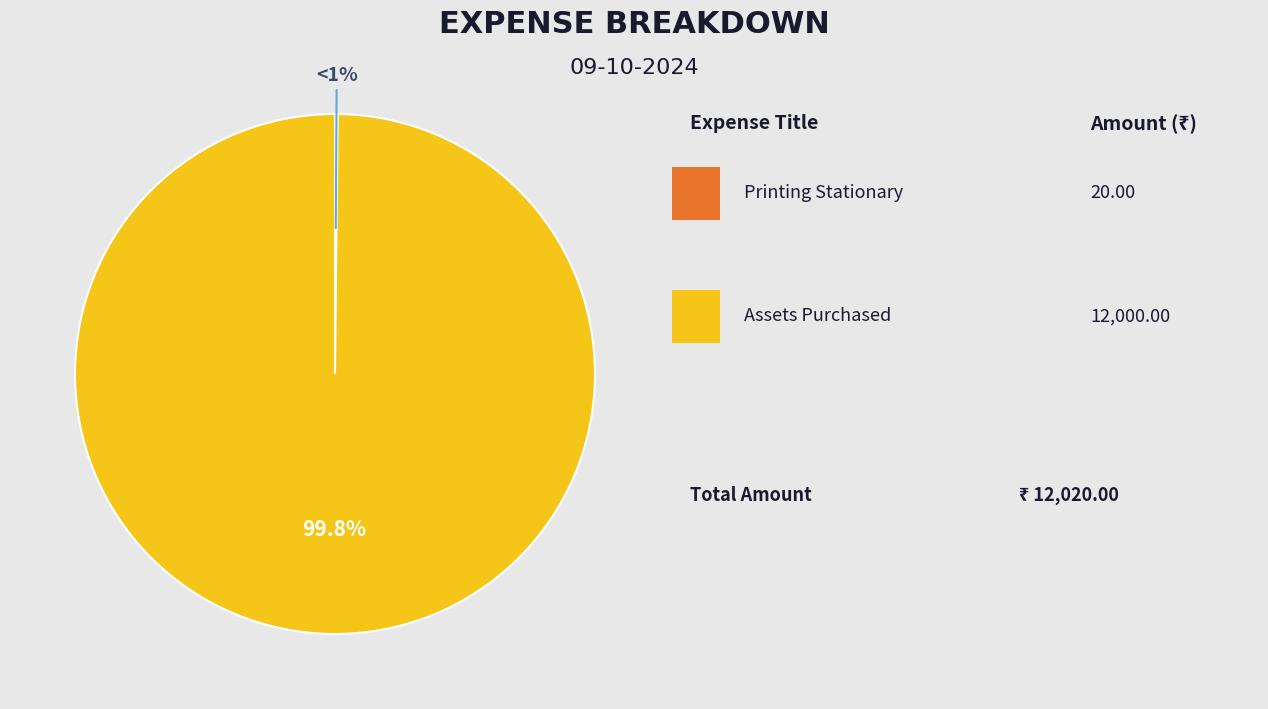

To the nearest percent, what is the difference between the largest and smallest slice percentages?

100%